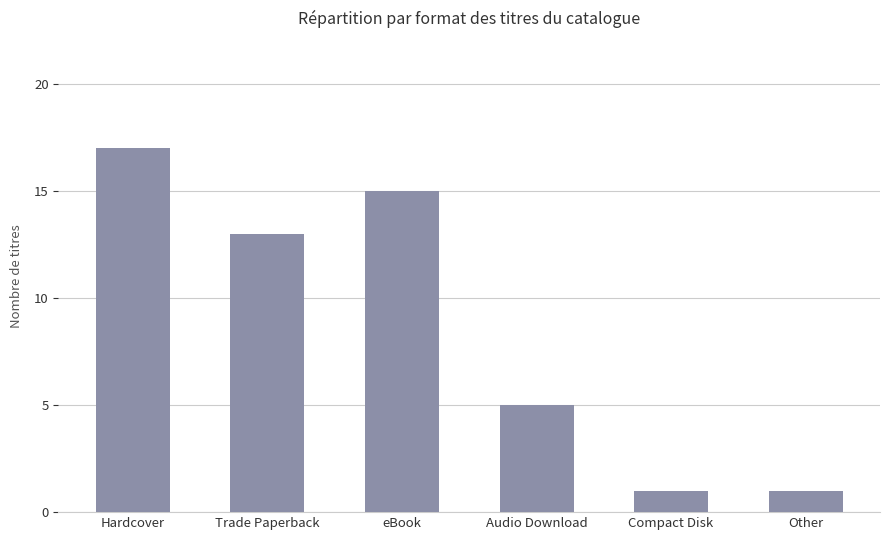

What is the average value?

9